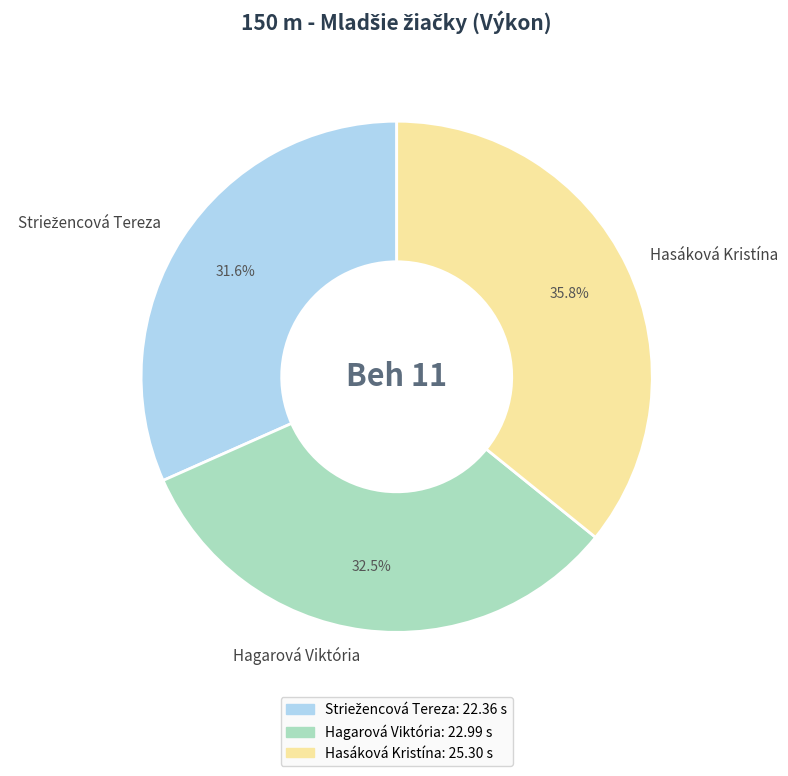

What is the ratio of the value at Hagarová Viktória to the value at Hasáková Kristína?

0.9